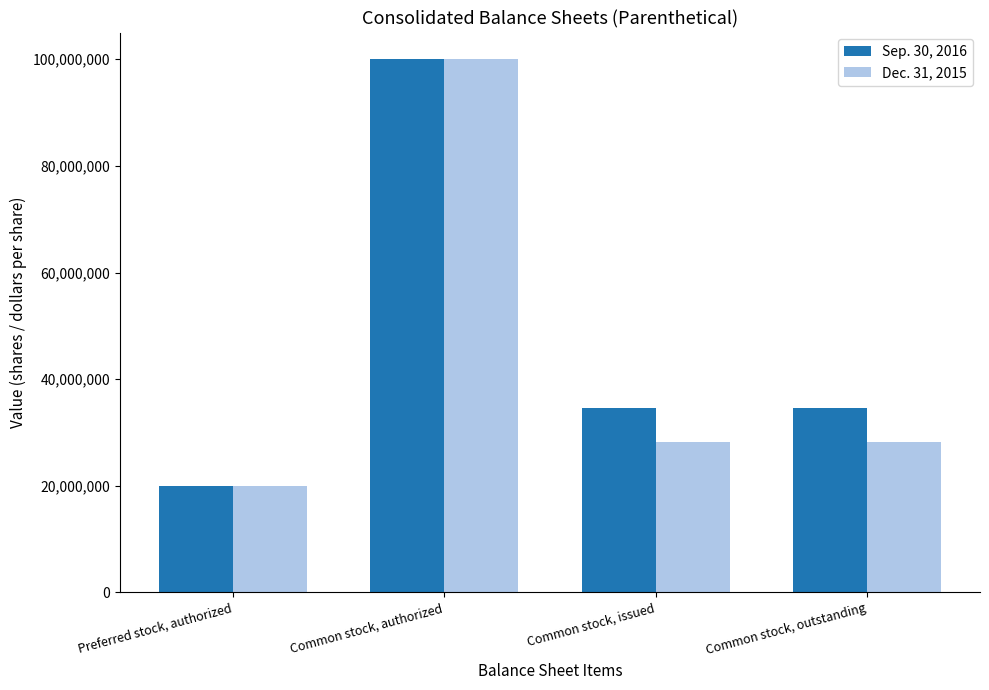

What is the label of the 1st bar from the right?

Common stock, outstanding